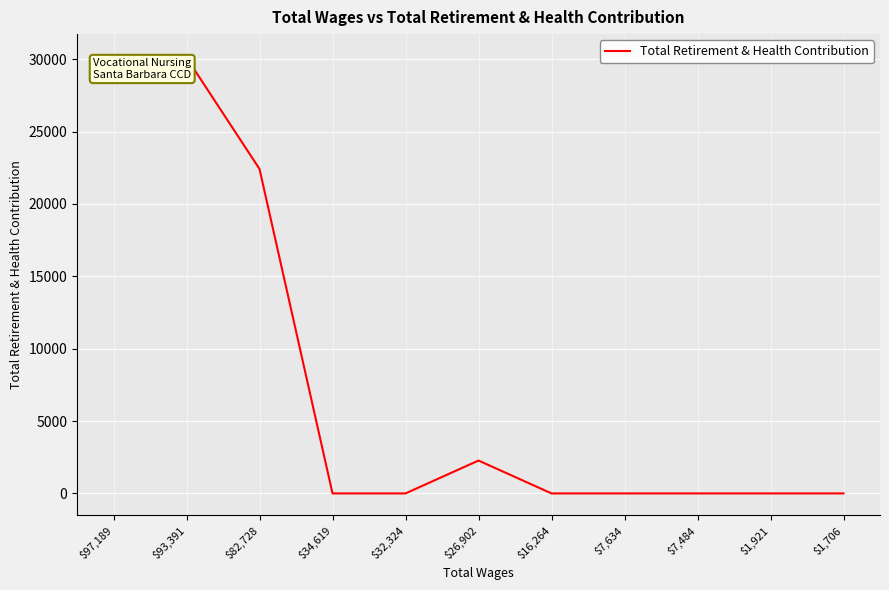

What is the difference between the maximum and minimum values?

30218